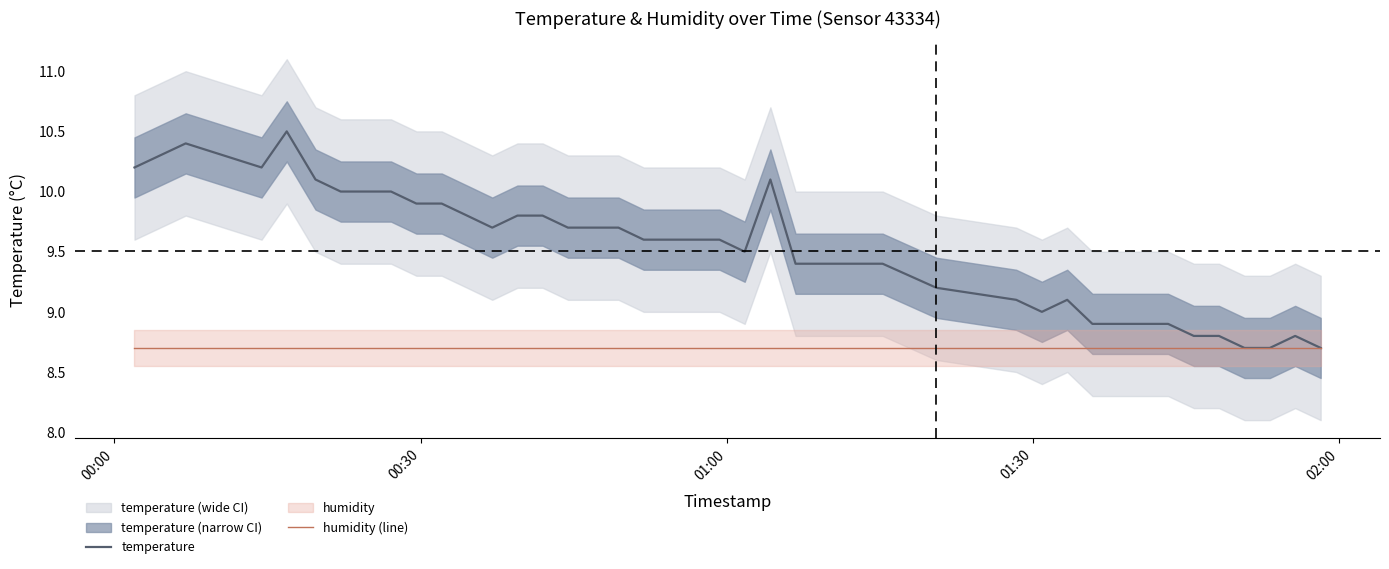

What is the lowest value of the temperature series?

8.7